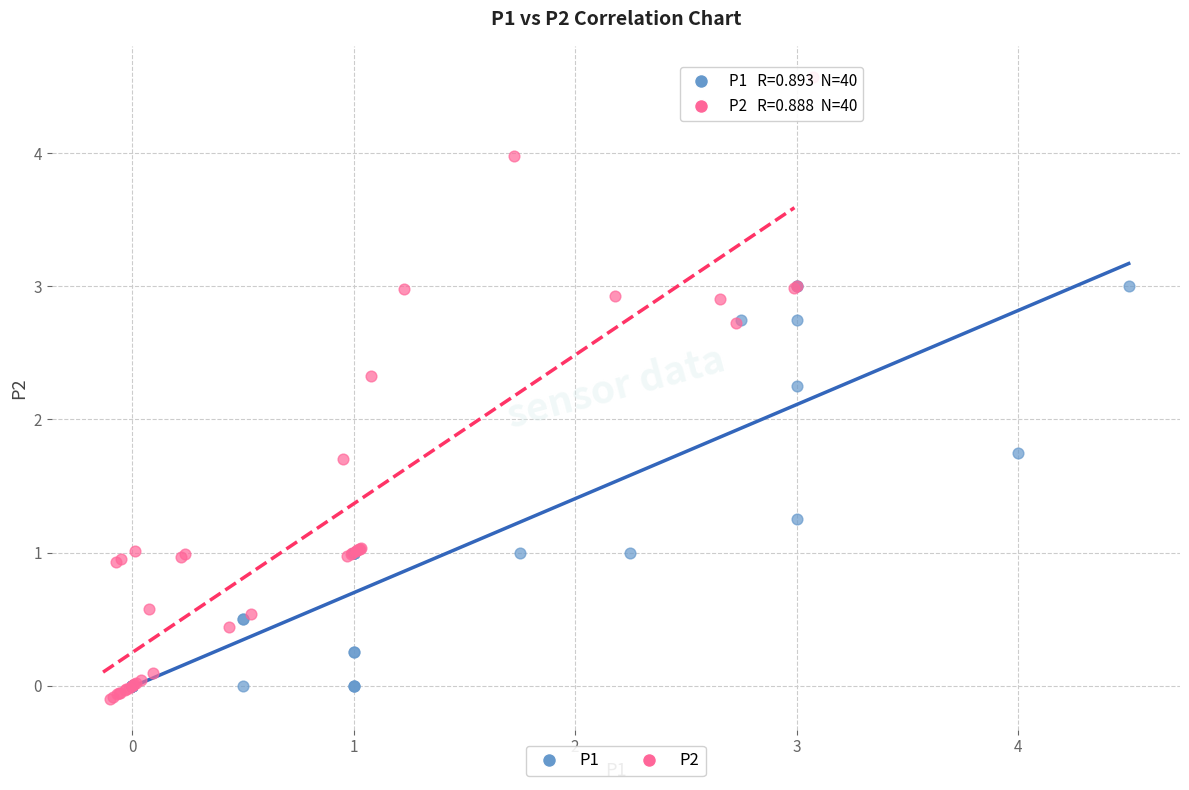

Which series has the widest spread of Y values?

P2